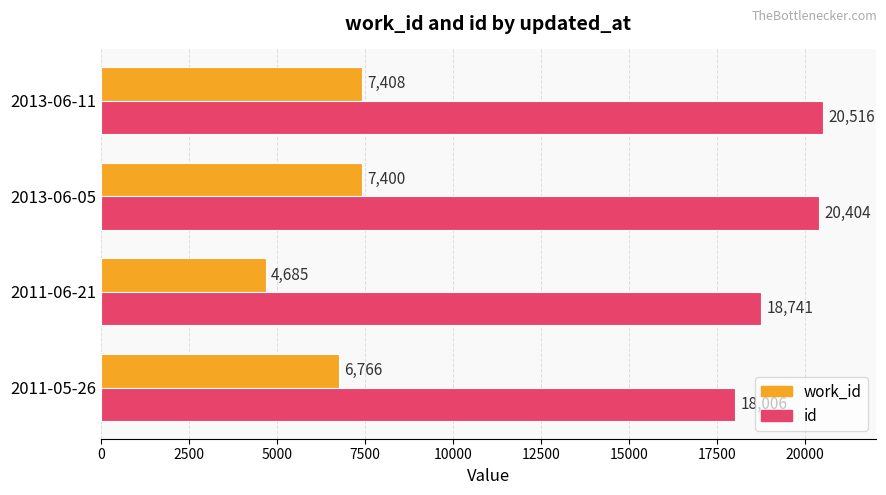

What is the minimum value for work_id?

4685